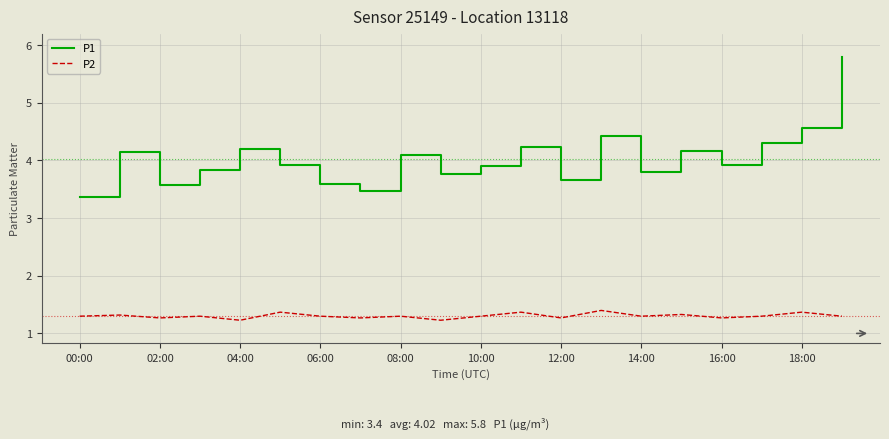

What is the average value of the P1 series?

4.0